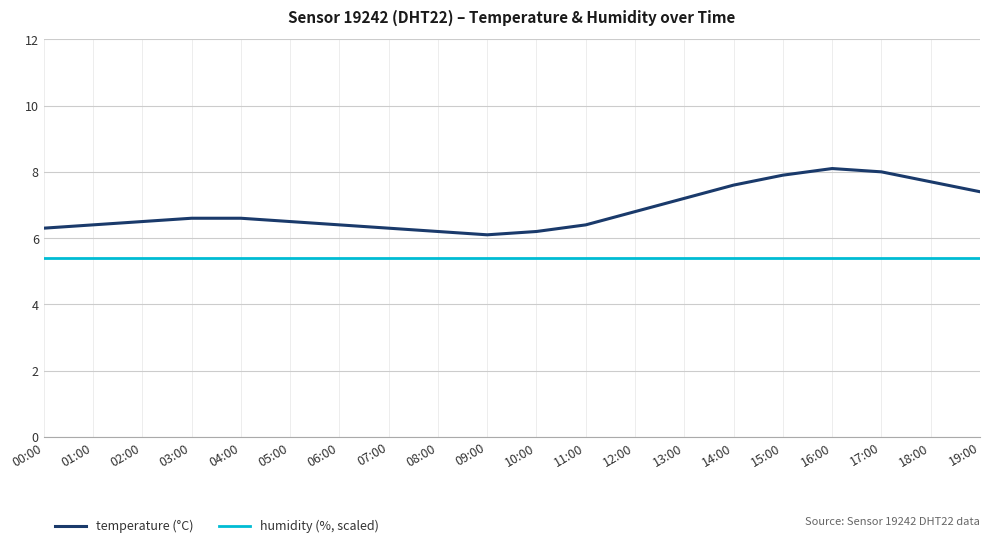

At how many categories does at least one series exceed 6?

20